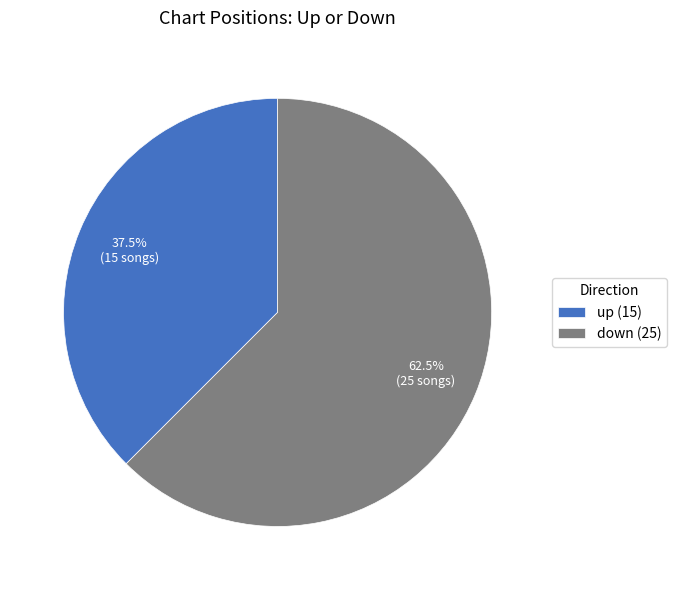

To the nearest percent, what is the average slice percentage?

50%